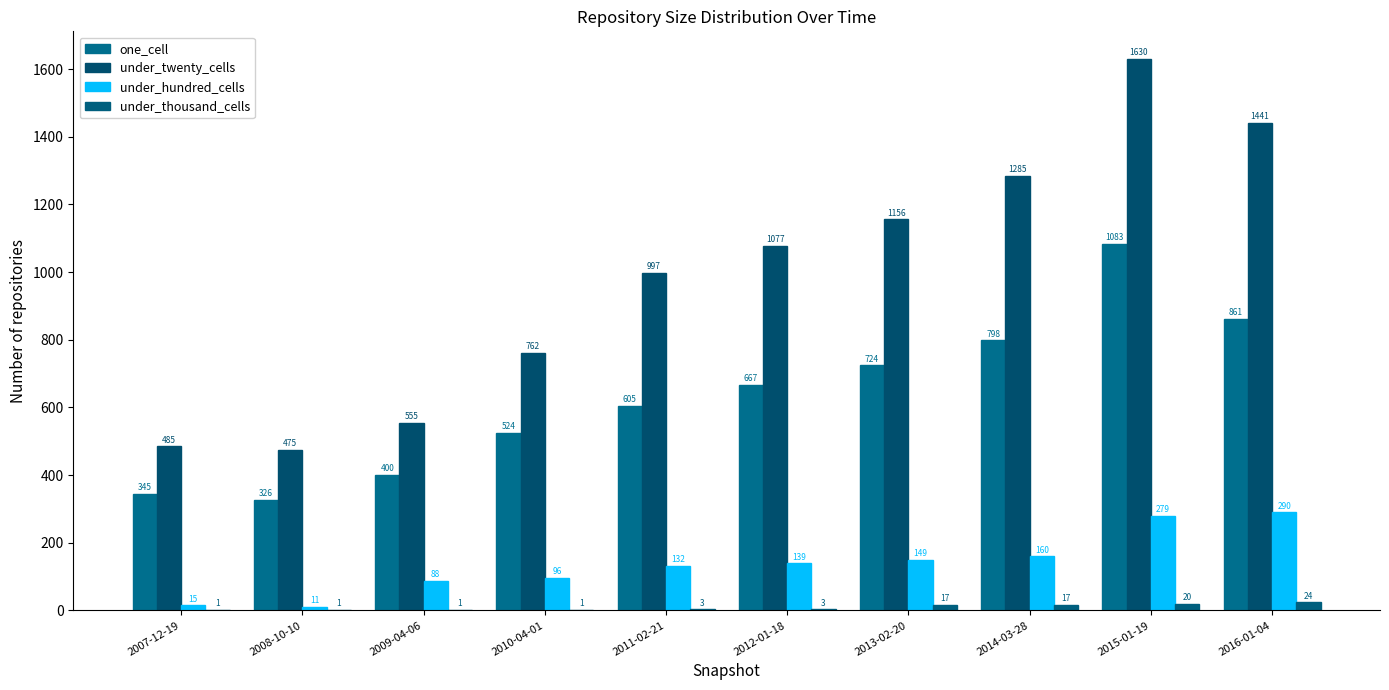

What is the average value of the one_cell series?

633